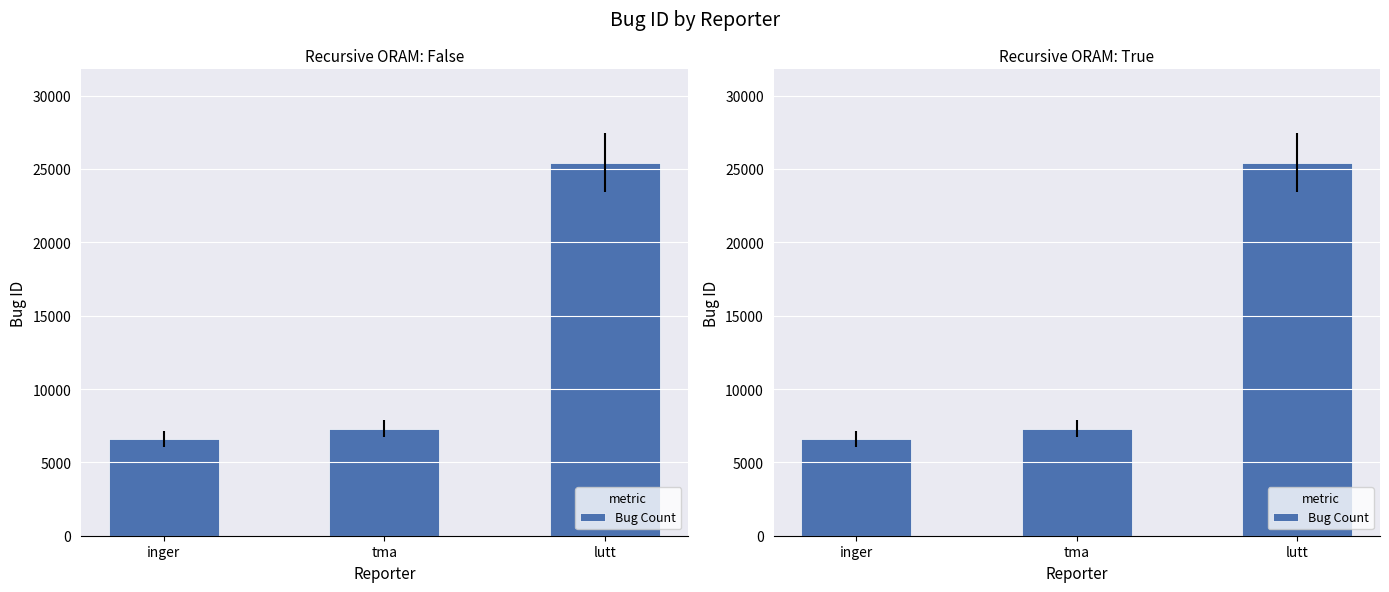

What position from the left is inger?

1